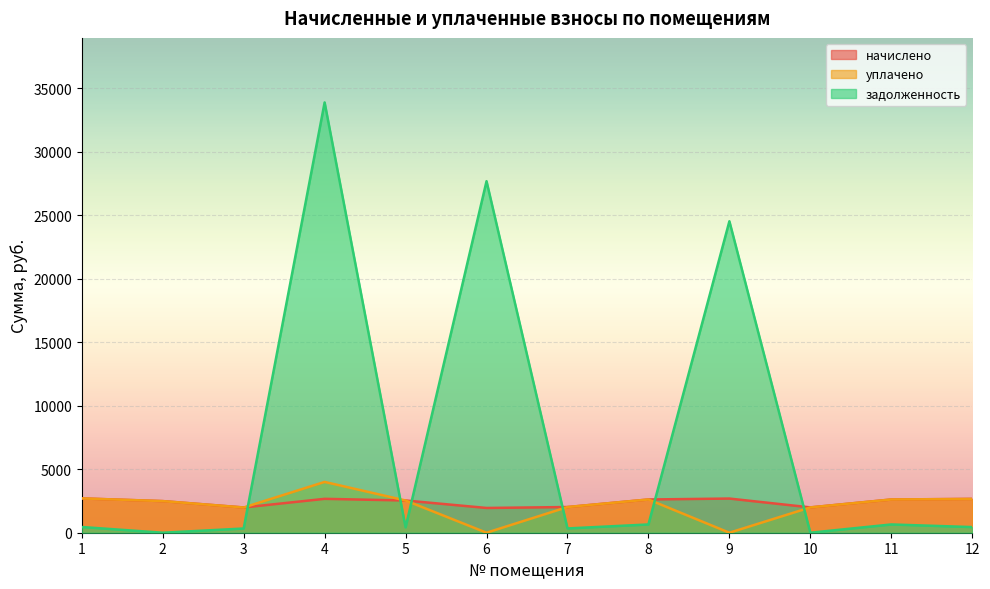

What is the average value of the задолженность series?

7448.1